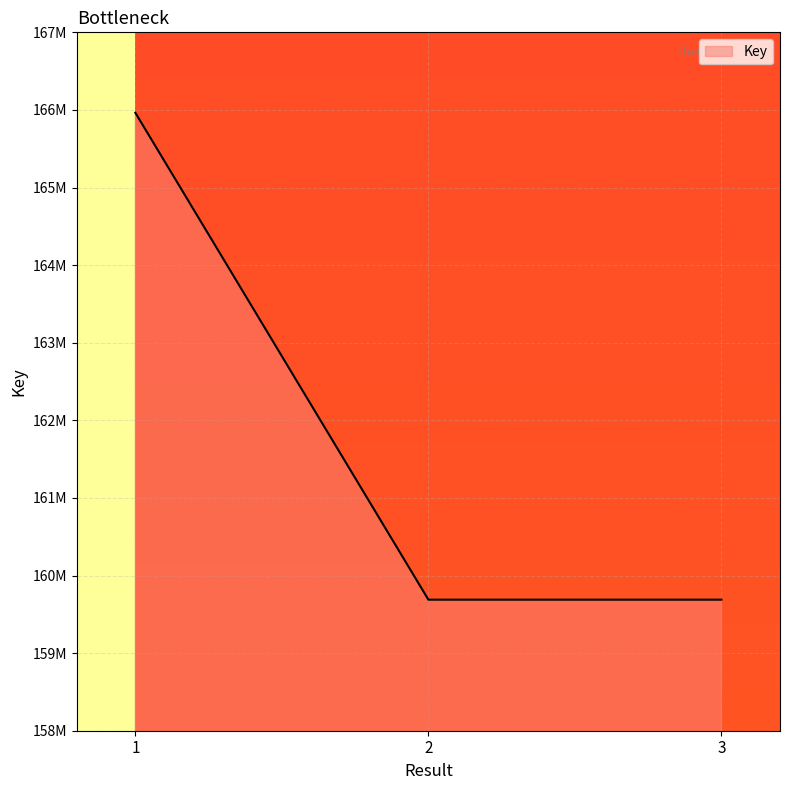

Does the chart have visible grid lines?

Yes